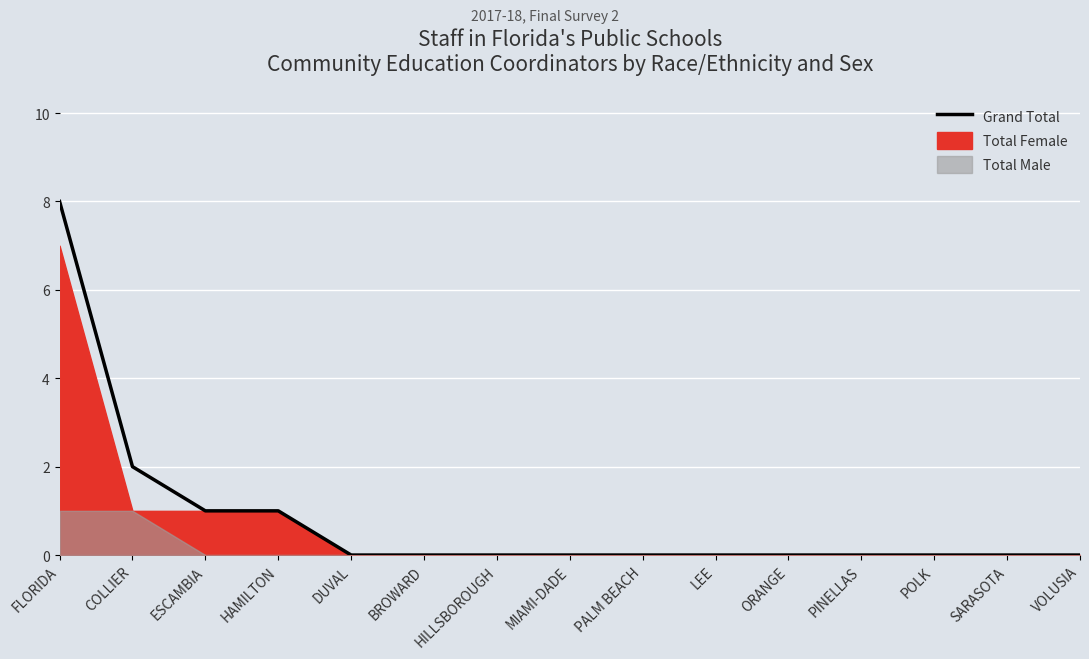

How many data points are above 0?

4